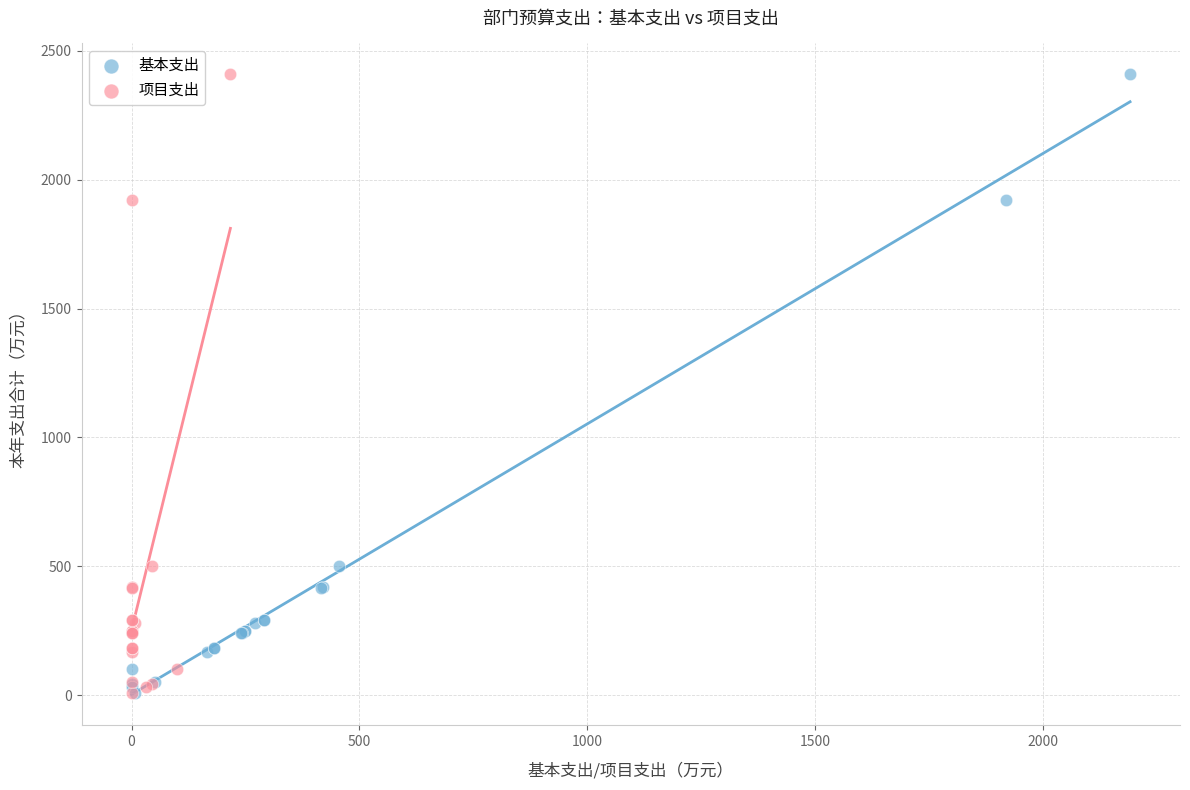

What are all the series names shown in the legend?

基本支出, 项目支出